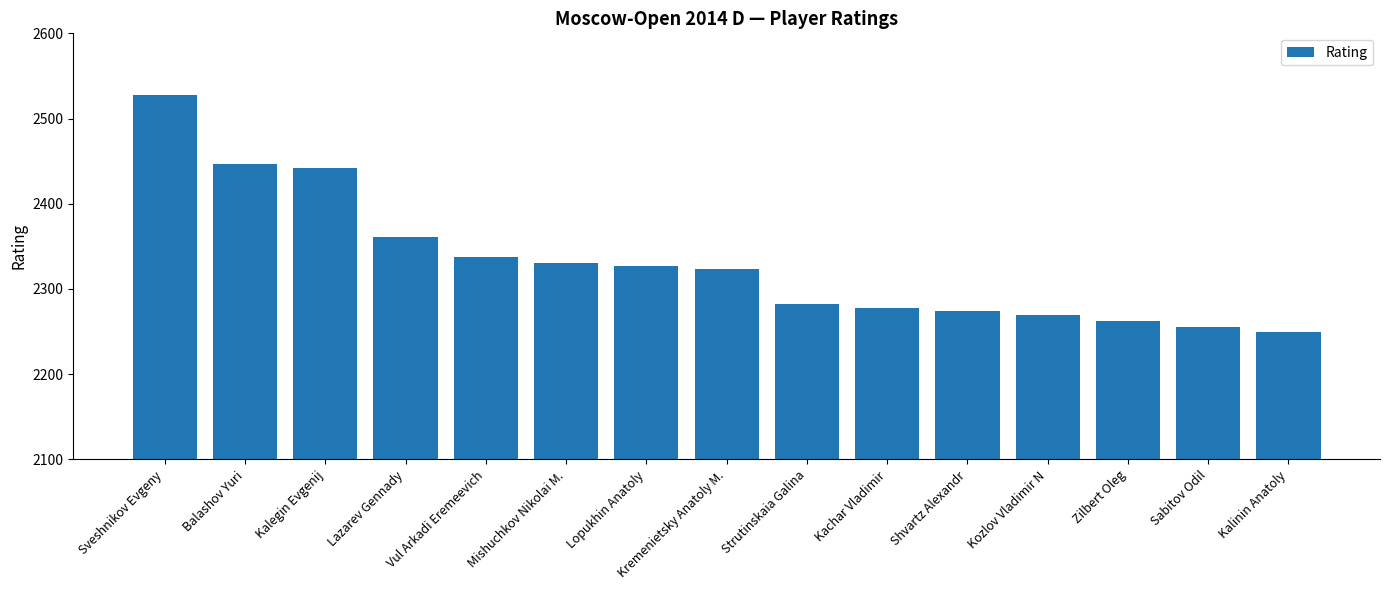

Reading left to right, list all the values displayed in this chart.

2528	2447	2442	2361	2337	2331	2327	2323	2282	2278	2274	2270	2262	2255	2250